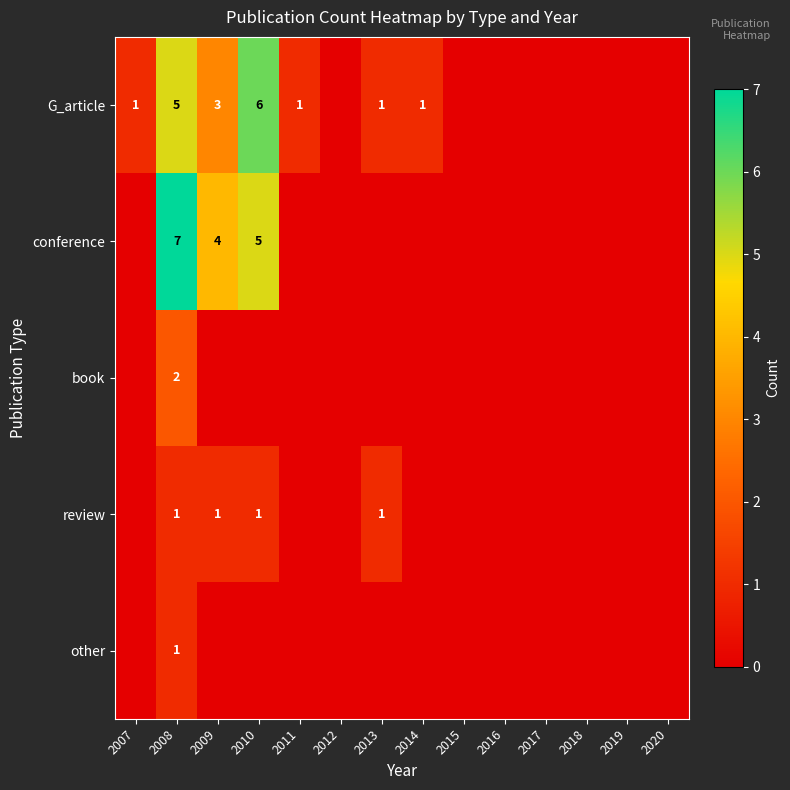

What is the total value across all series at 2013?

2